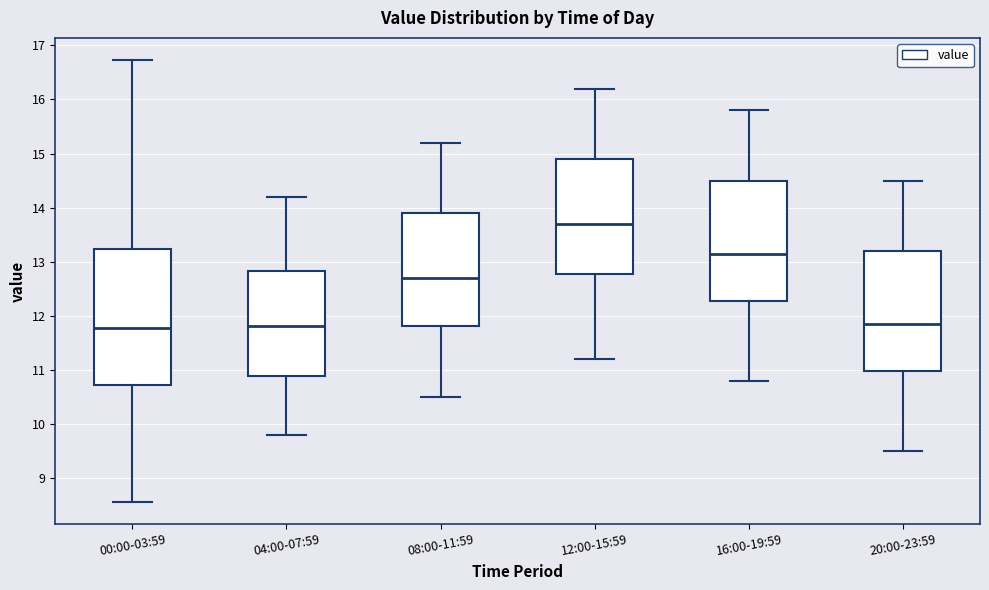

Where does the upper whisker of the box for 04:00-07:59 end on the y-axis? The values are not printed on the chart, so give them approximately, as read against the axis.

14.2